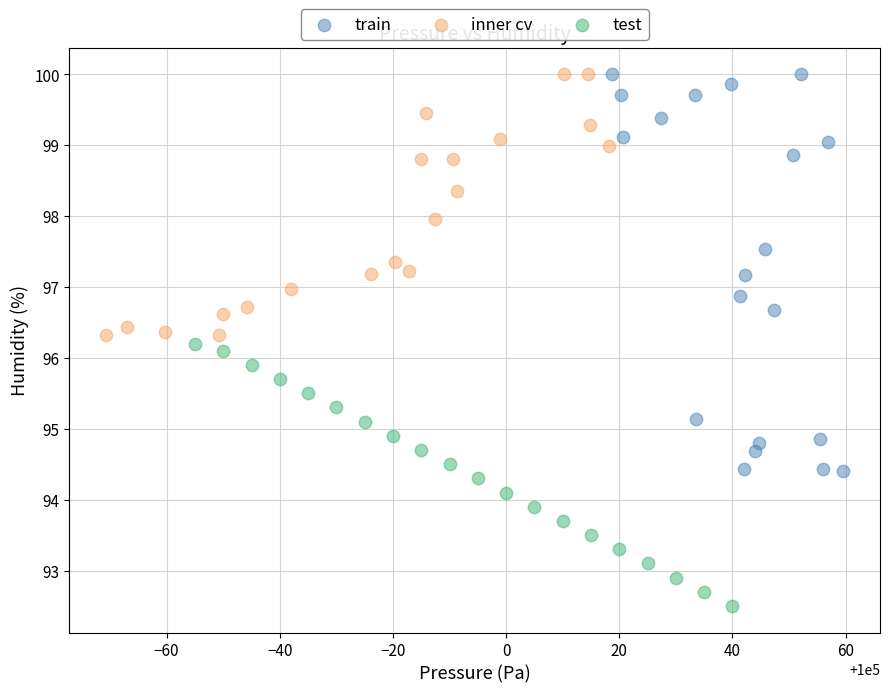

Which series has the widest spread of Y values?

train